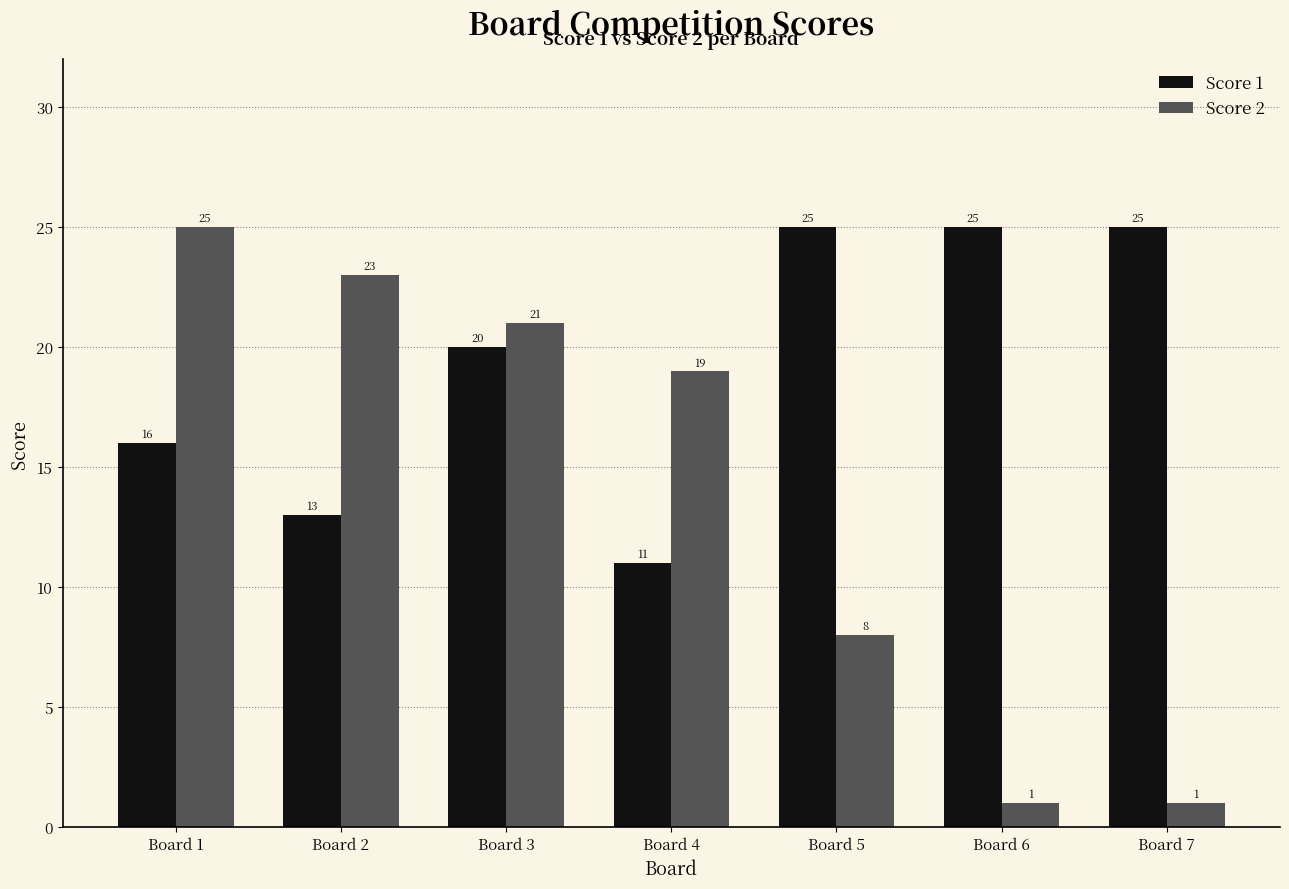

Read the Score 1 value at Board 2.

13